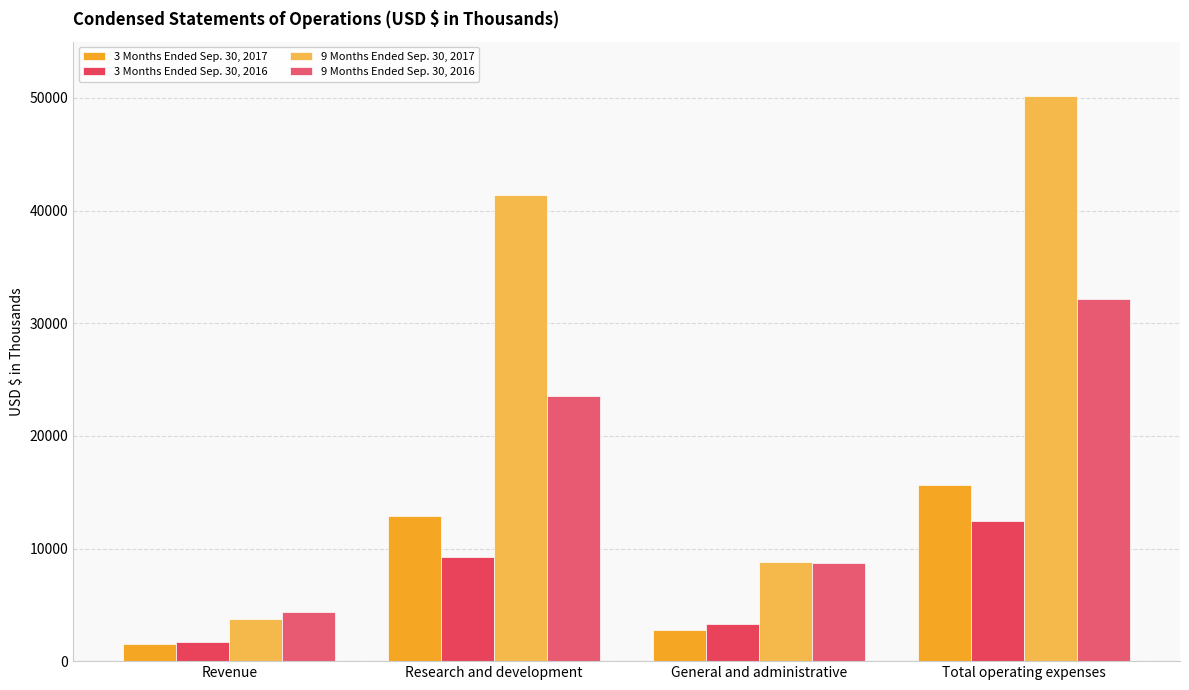

Reading right to left, transcribe all the data shown in this chart.

3 Months Ended Sep. 30, 2017: 15635	2741	12894	1551
3 Months Ended Sep. 30, 2016: 12484	3266	9218	1715
9 Months Ended Sep. 30, 2017: 50185	8813	41372	3719
9 Months Ended Sep. 30, 2016: 32180	8682	23498	4324